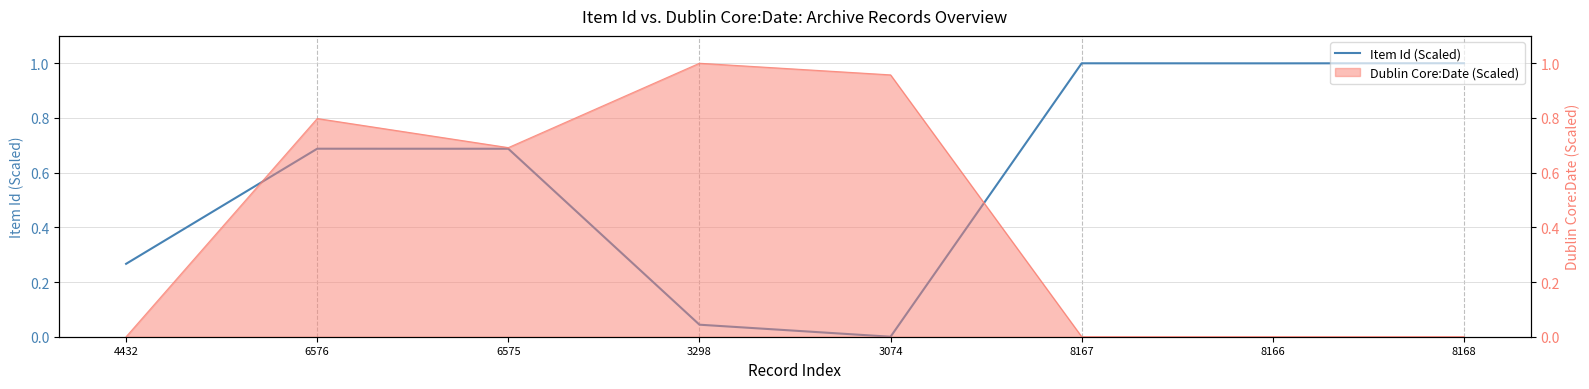

Rank the categories by value from lowest to highest.

3074, 3298, 4432, 6575, 6576, 8166, 8167, 8168